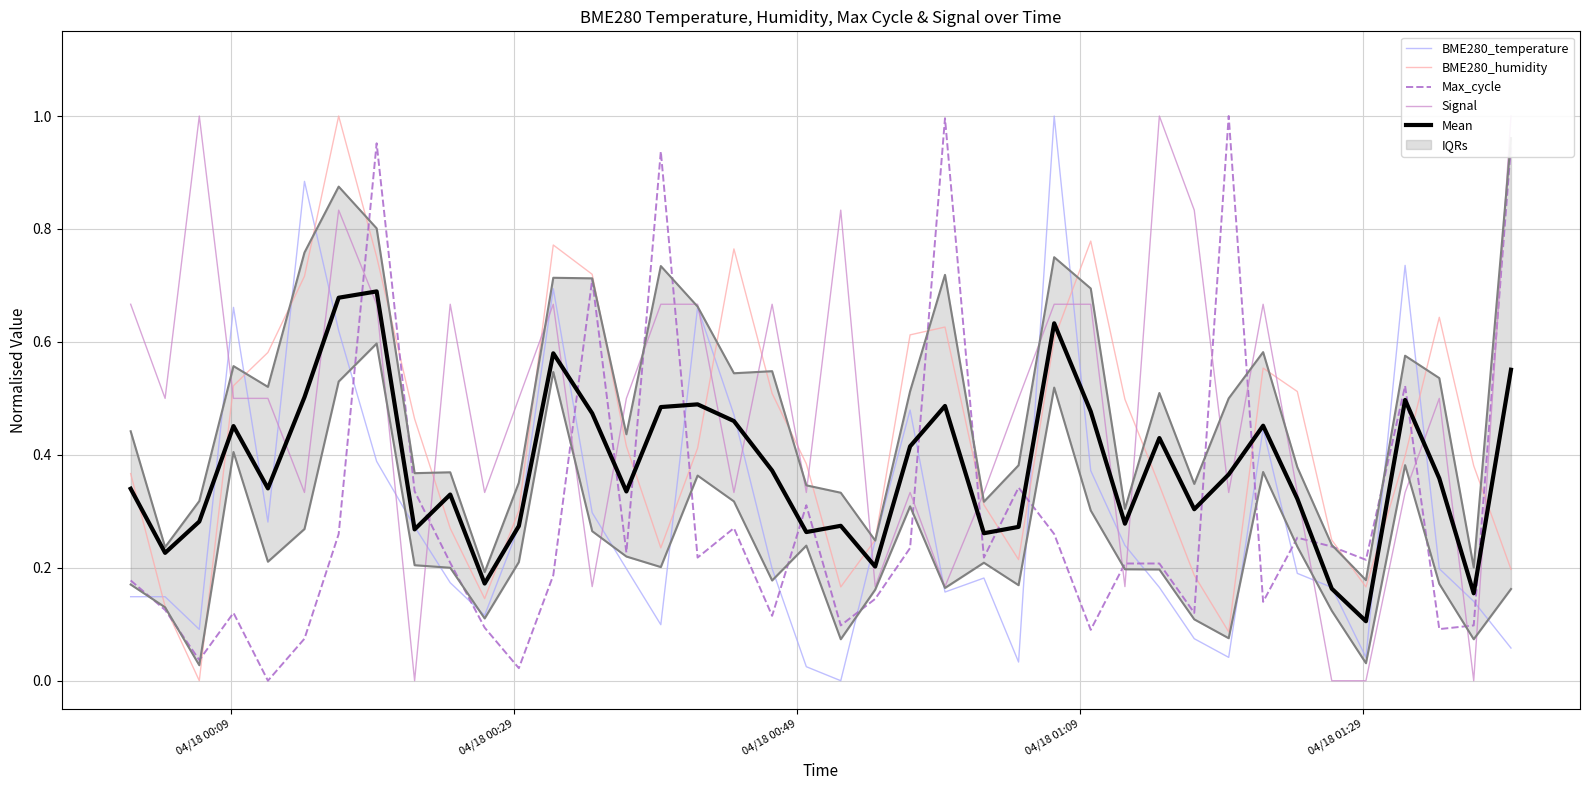

How many intersections are there between Max_cycle and Signal?

16